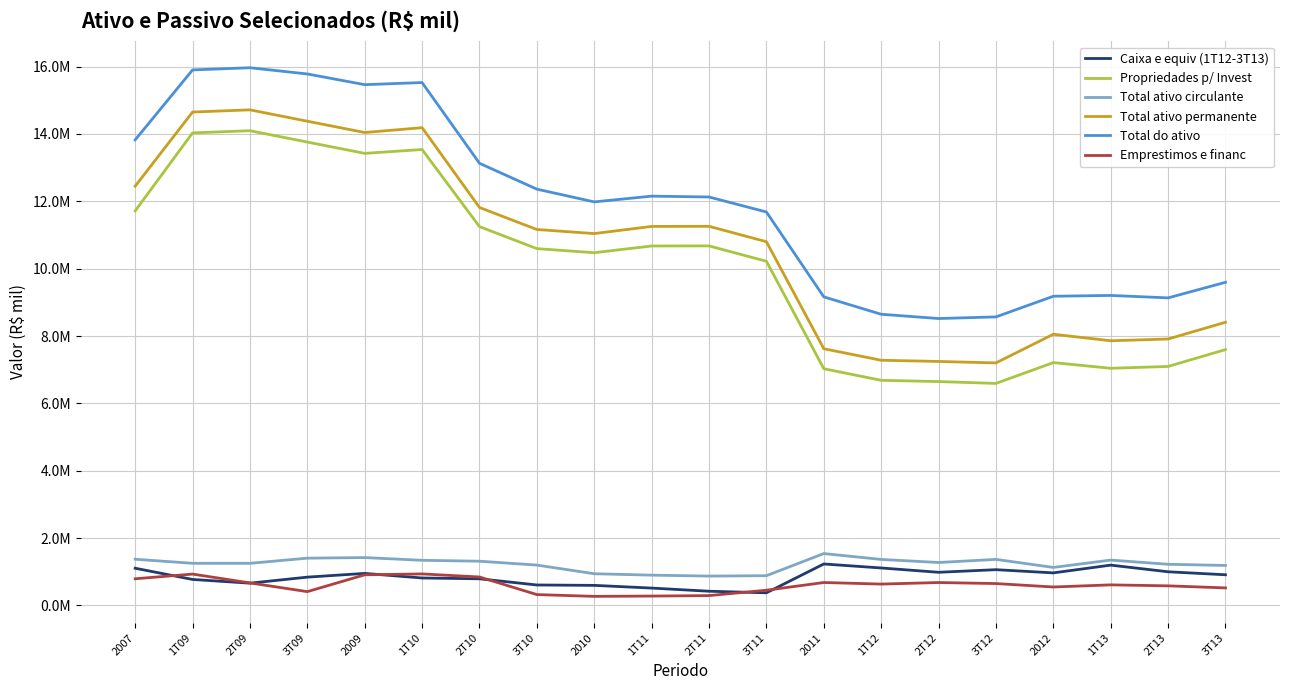

At which category is the sum across all series the highest?

1T09